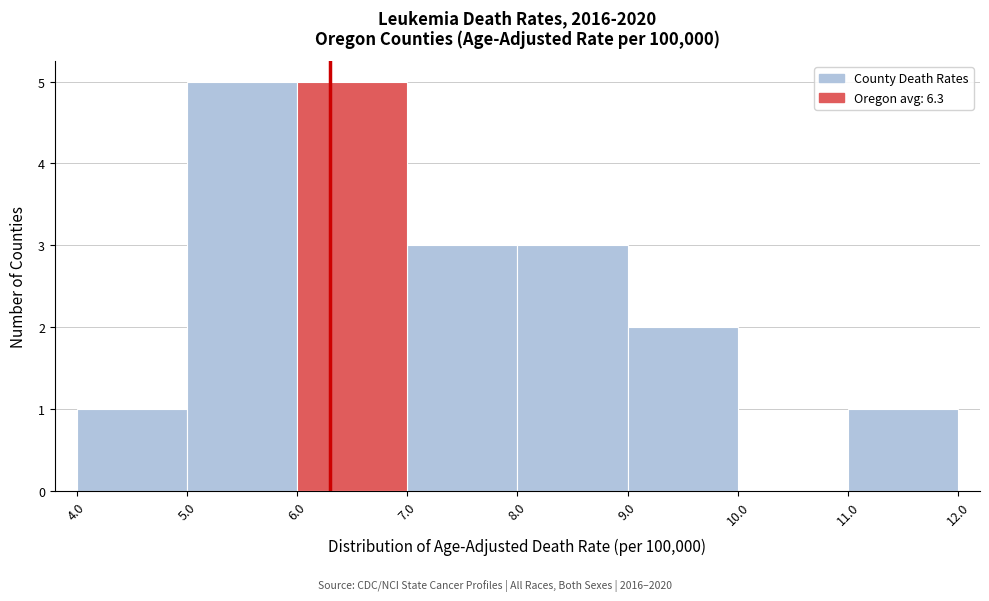

Reading left to right, transcribe this chart: for each bar, give the range it covers on the x-axis and its height. The values are not printed on the chart, so give them approximately, as read against the axis.

4.0 to 5.0: 1
5.0 to 6.0: 5
6.0 to 7.0: 5
7.0 to 8.0: 3
8.0 to 9.0: 3
9.0 to 10.0: 2
10.0 to 11.0: 0
11.0 to 12.0: 1